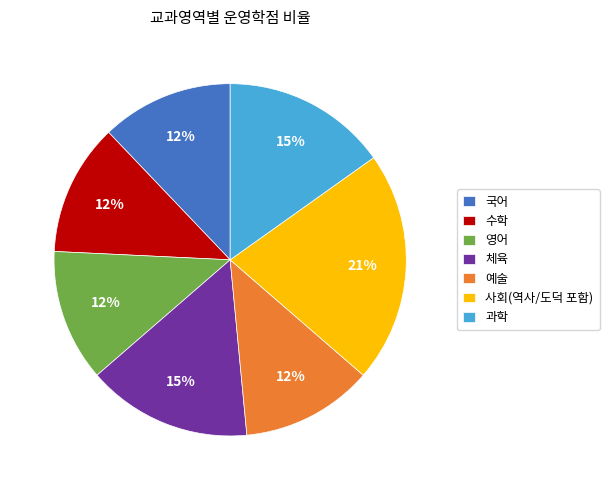

The 수학 slice represents 1% of the pie. True or false?

False